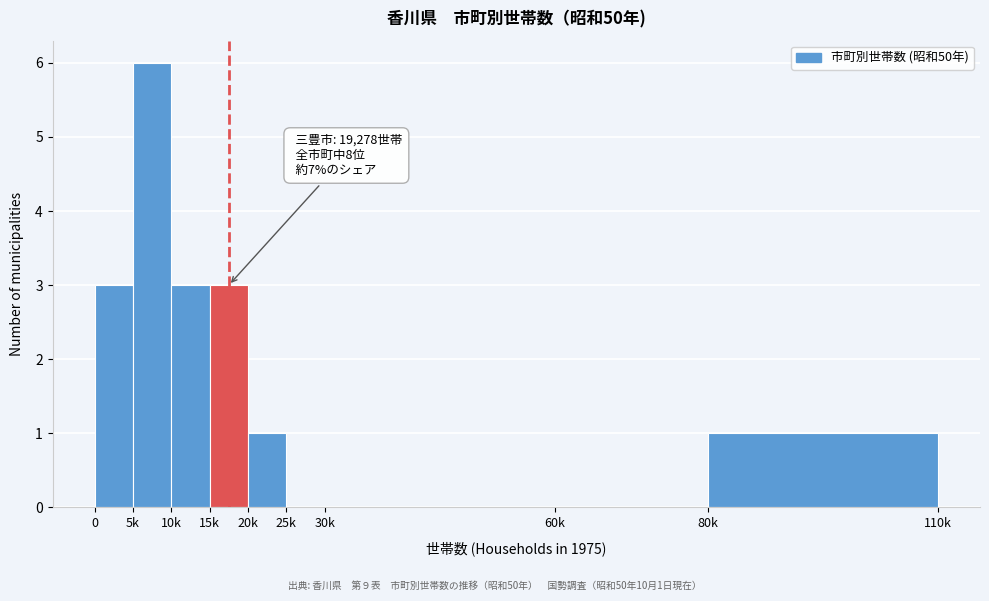

Reading left to right, list all the values displayed in this chart.

0=3	5k=6	10k=3	15k=3	20k=1	25k=0	30k=0	60k=0	80k=1